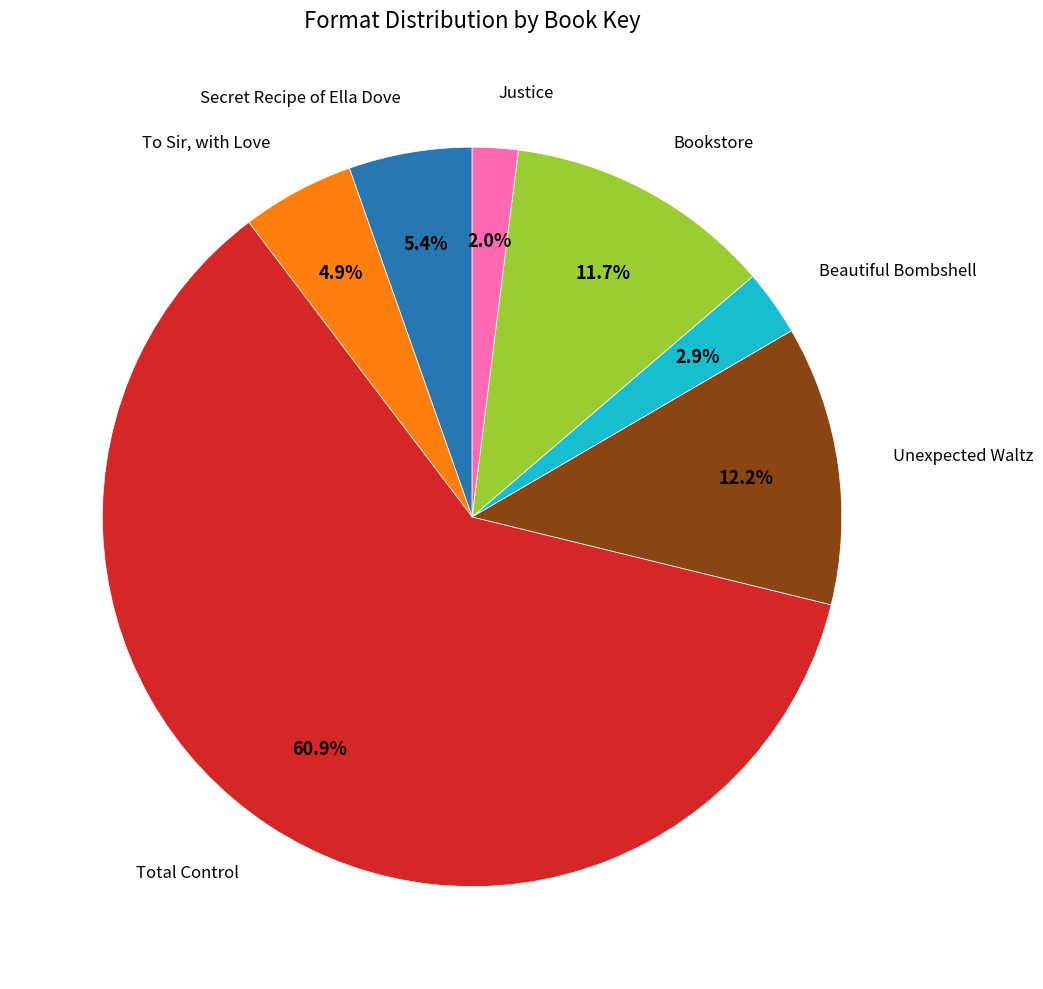

What is the total percentage of To Sir, with Love and Beautiful Bombshell?

7.8%